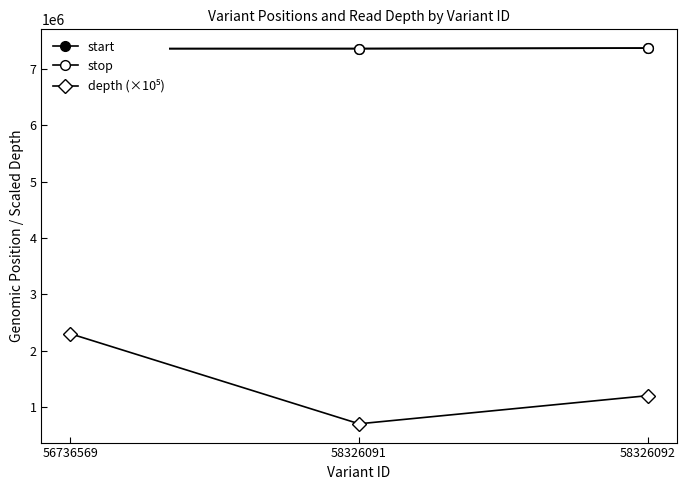

At which category is the sum across all series the highest?

56736569